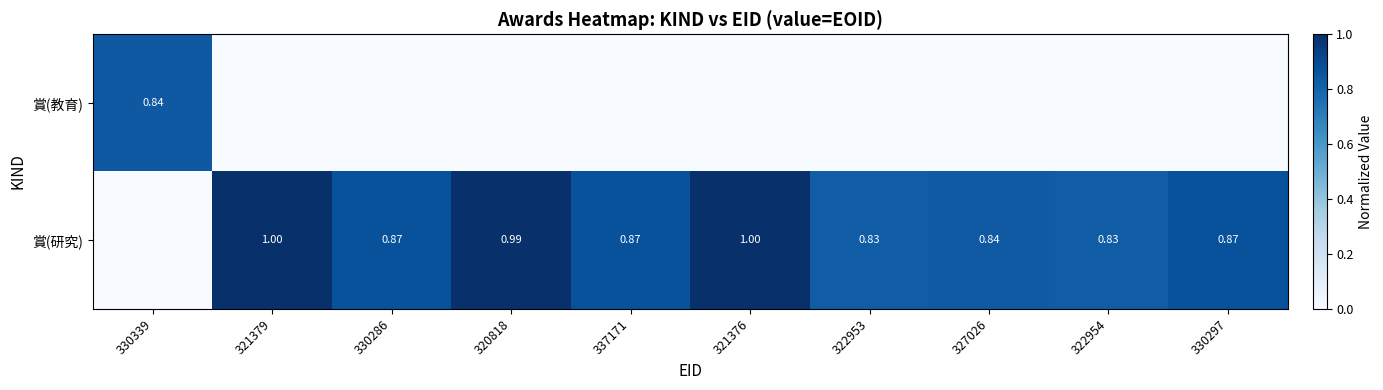

What is the sum of the 賞(研究) values at 327026 and 330297?

1.7